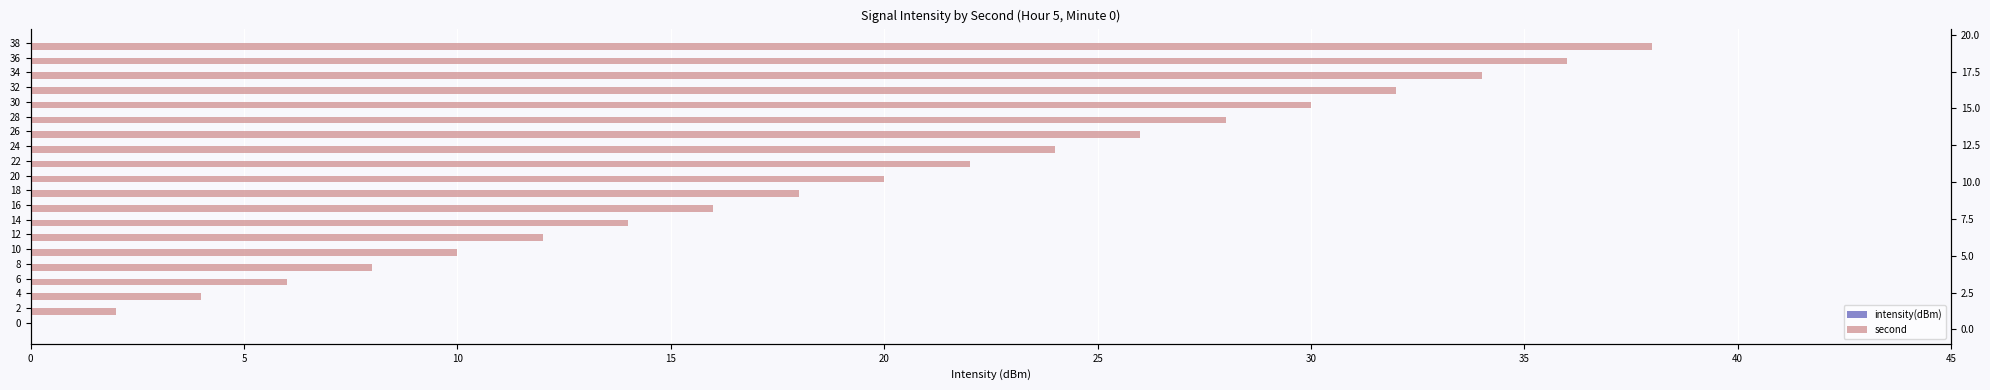

True or false: second has a value of 34.8 at 10.

False